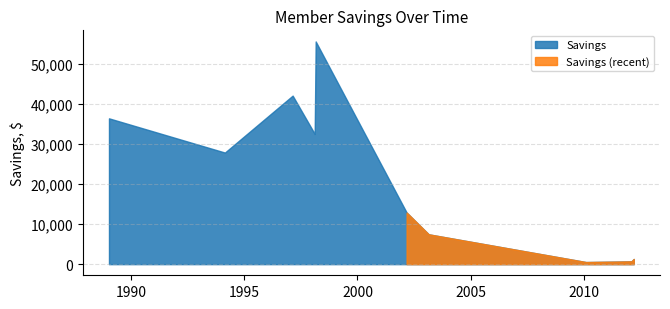

What is the average value?

21759.8